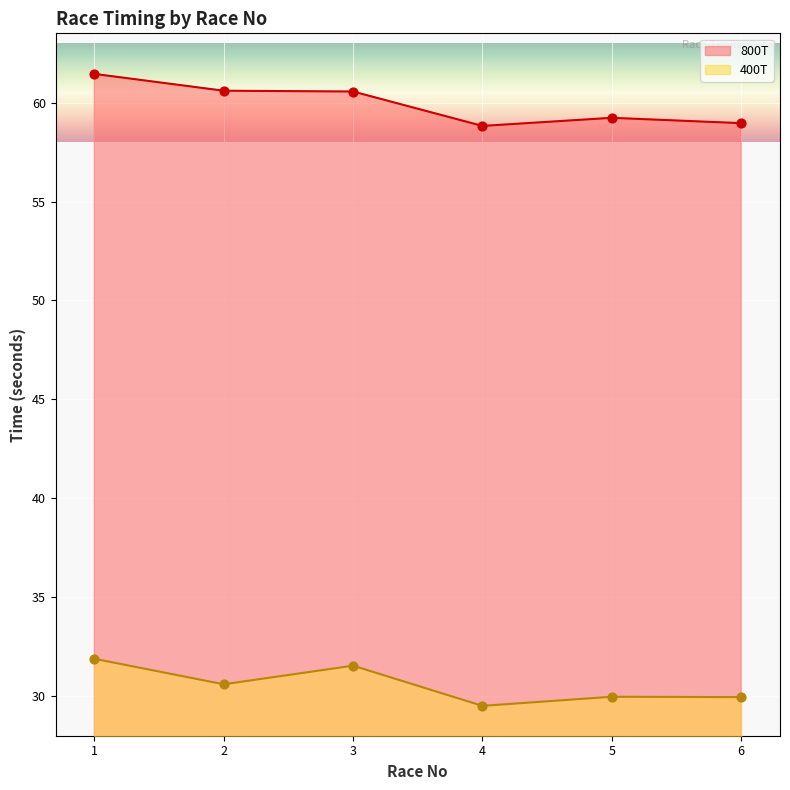

Which series reaches the minimum Y coordinate?

400T